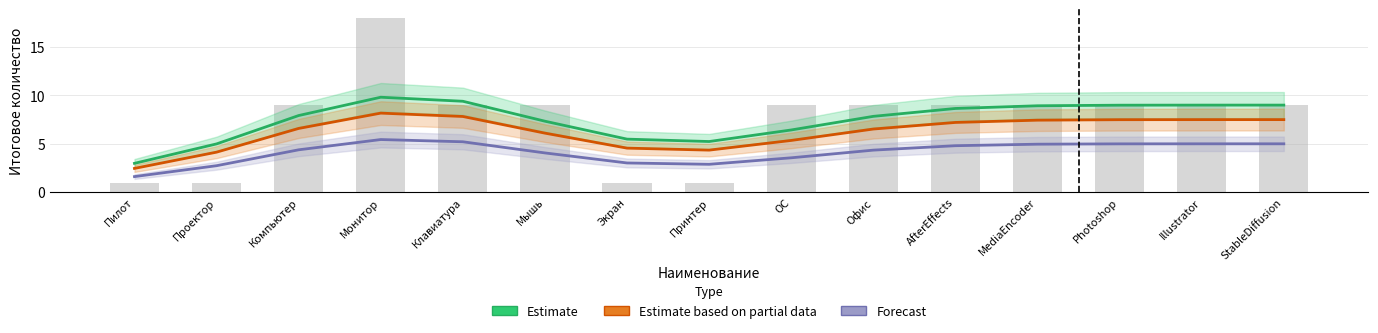

The Forecast series shows 1.1 at ОС. True or false?

False